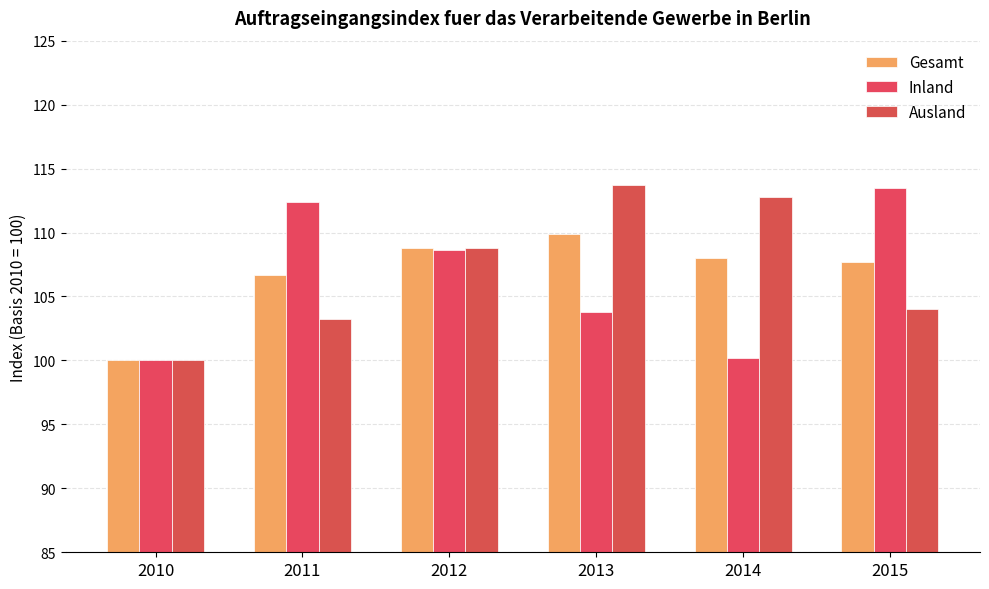

At which label is Inland closest to 106?

2013